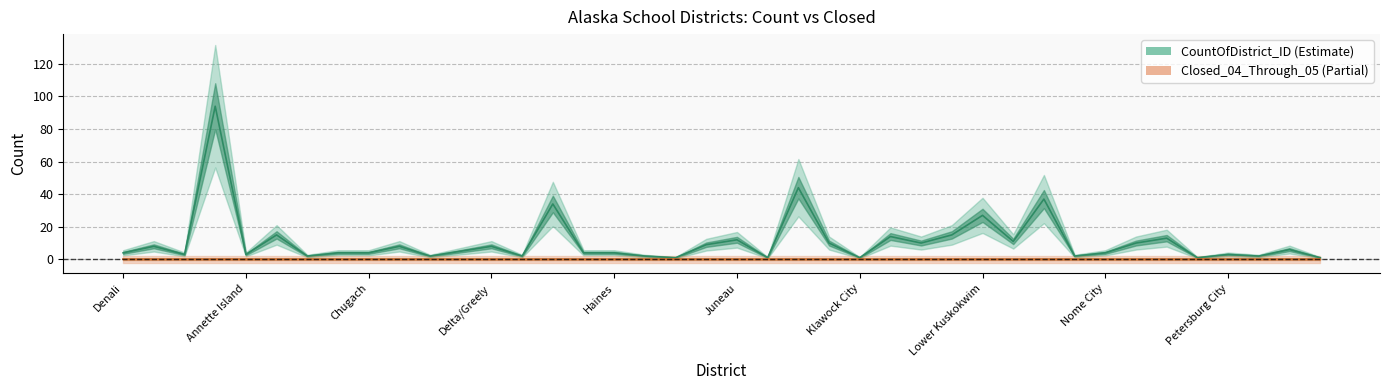

Is this an area chart (filled region under the line)?

No